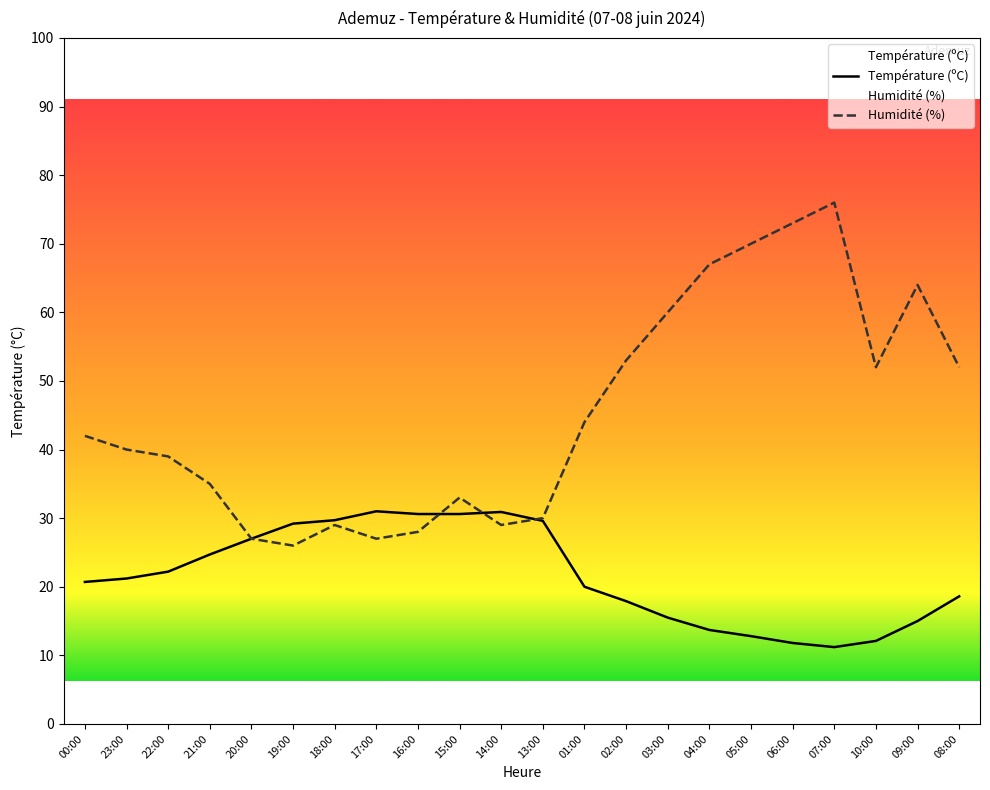

The Humidité (%) series shows 47.9 at 05:00. True or false?

False